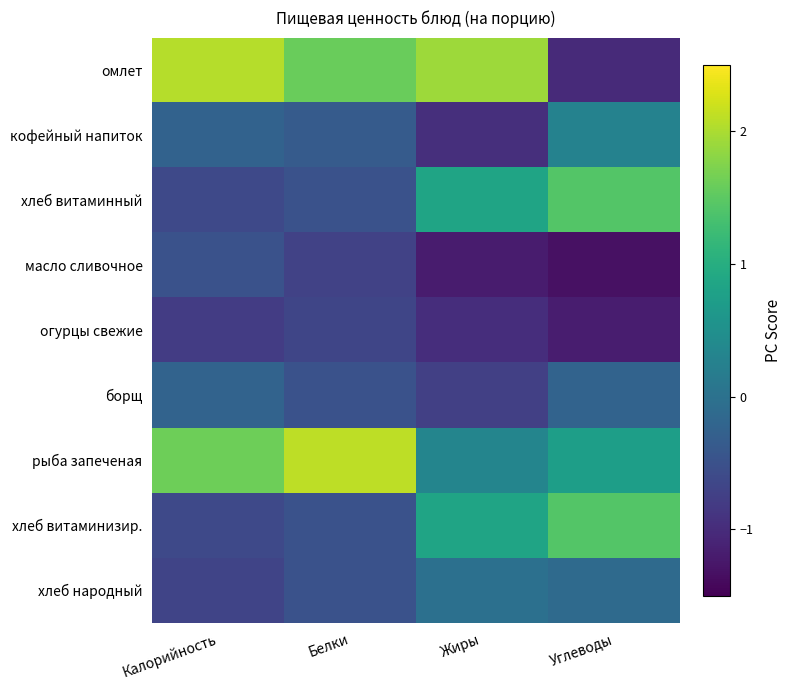

Reading right to left, list all the values displayed in this chart.

омлет: Углеводы=-1.0	Жиры=1.9	Белки=1.6	Калорийность=2.0
кофейный напиток: Углеводы=0.3	Жиры=-1.0	Белки=-0.3	Калорийность=-0.2
хлеб витаминный: Углеводы=1.4	Жиры=0.8	Белки=-0.5	Калорийность=-0.6
масло сливочное: Углеводы=-1.3	Жиры=-1.2	Белки=-0.7	Калорийность=-0.5
огурцы свежие: Углеводы=-1.2	Жиры=-1.0	Белки=-0.7	Калорийность=-0.8
борщ: Углеводы=-0.2	Жиры=-0.7	Белки=-0.5	Калорийность=-0.2
рыба запеченая: Углеводы=0.7	Жиры=0.3	Белки=2.1	Калорийность=1.6
хлеб витаминизир.: Углеводы=1.4	Жиры=0.8	Белки=-0.5	Калорийность=-0.6
хлеб народный: Углеводы=-0.1	Жиры=-0.0	Белки=-0.5	Калорийность=-0.7